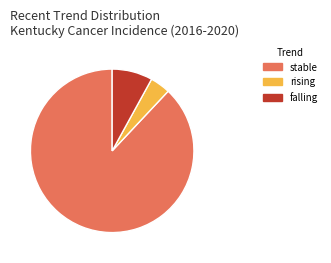

Does any single category account for the majority?

Yes